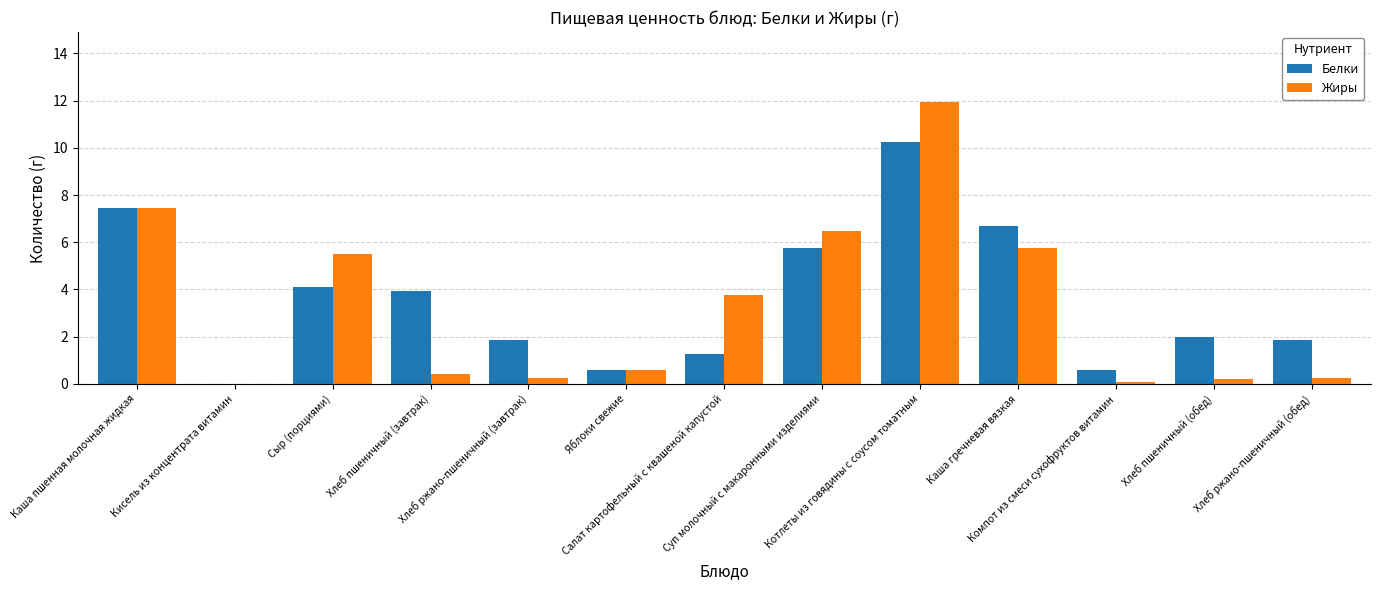

At which category does the chart reach its peak across all series?

Котлеты из говядины с соусом томатным